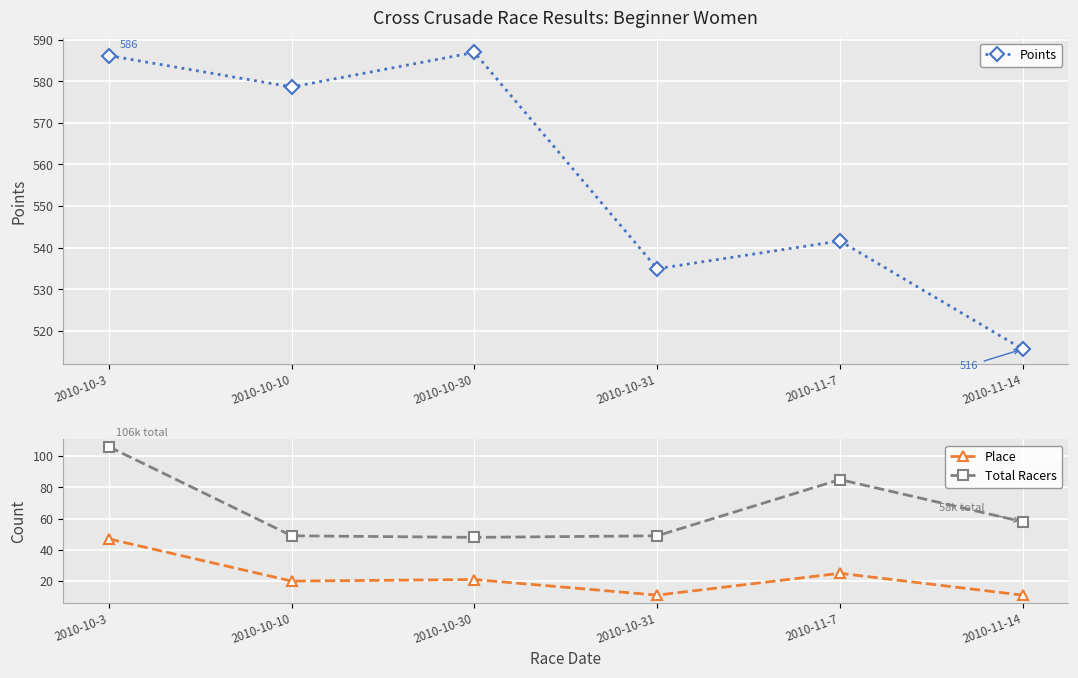

What is the difference between the Points values at 2010-11-14 and 2010-10-3?

70.5